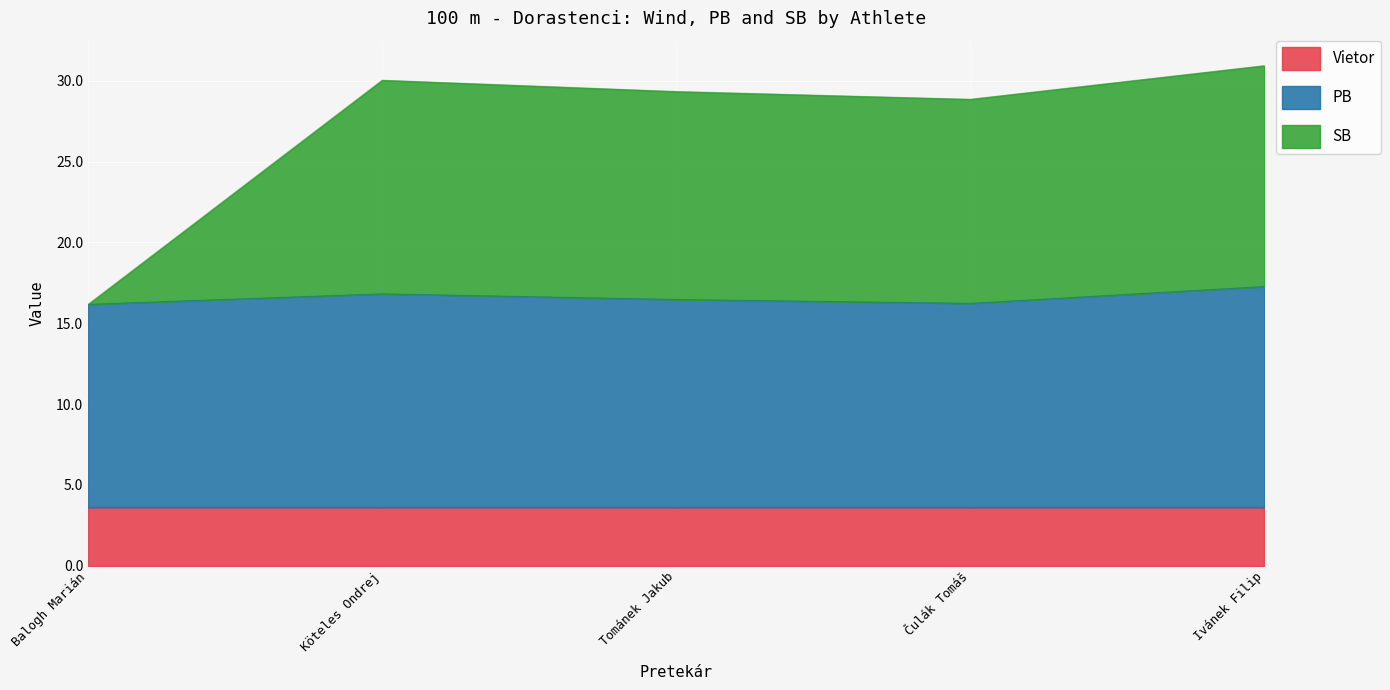

Which series has the widest spread of values?

SB